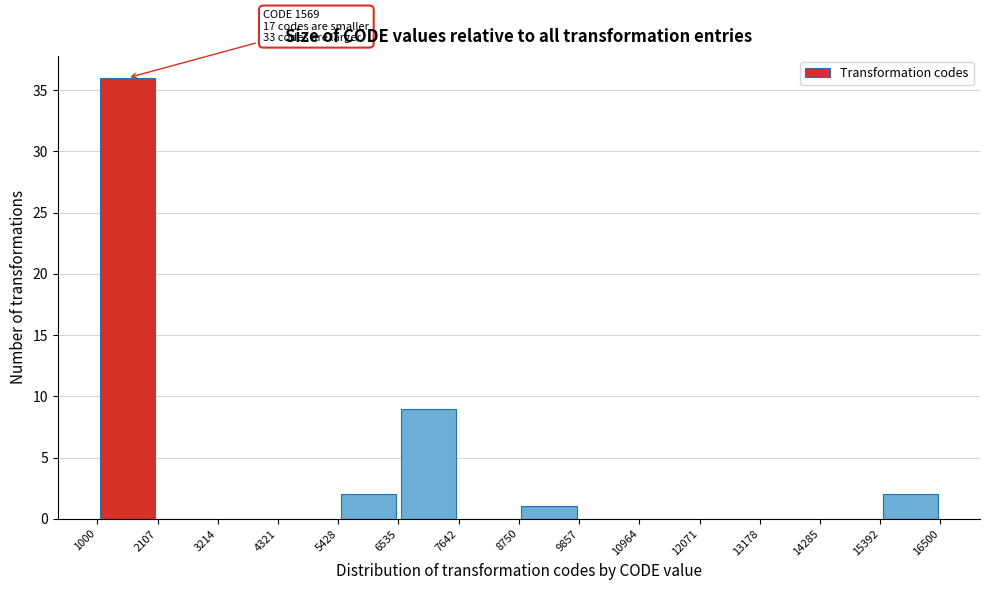

Which range on the x-axis has the tallest bar?

1000 to 2107